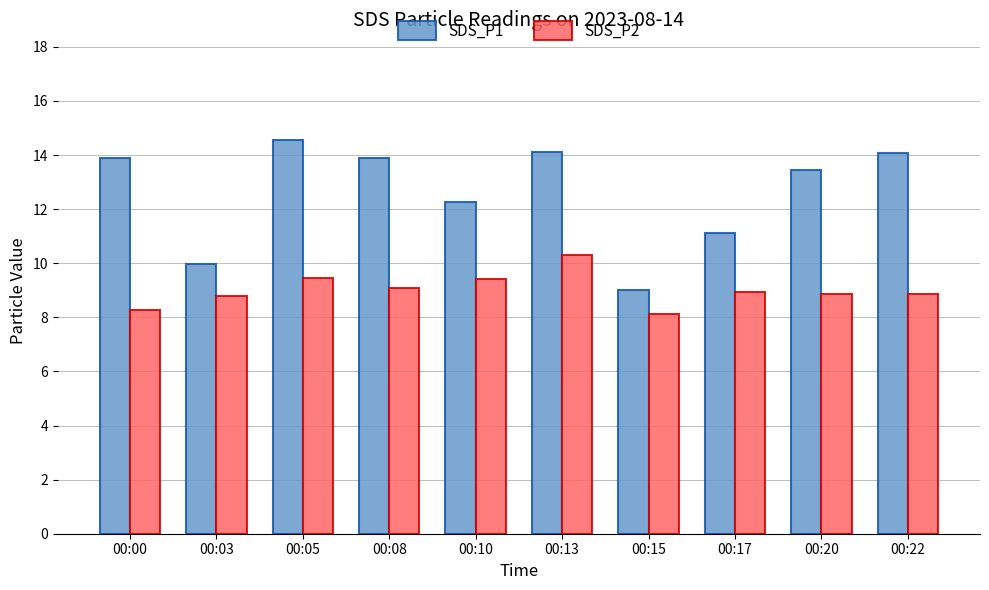

List the series in order of their peak value, highest first.

SDS_P1, SDS_P2